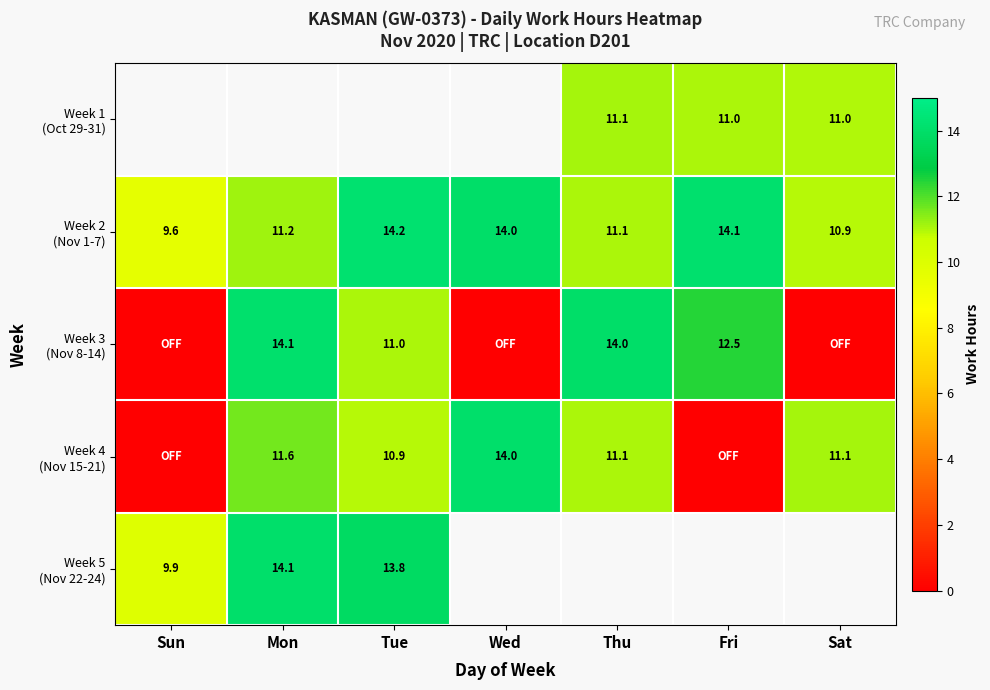

What is the difference between the maximum and minimum values in the Week 5 (Nov 22-24) series?

4.2